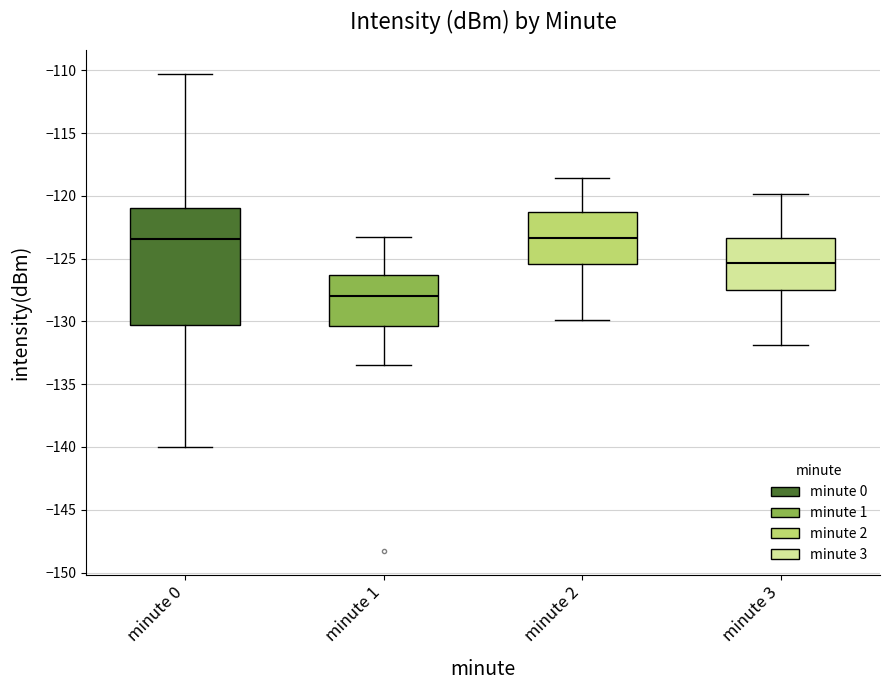

Where is the lower edge of the box for minute 2 on the y-axis? The values are not printed on the chart, so give them approximately, as read against the axis.

-125.5